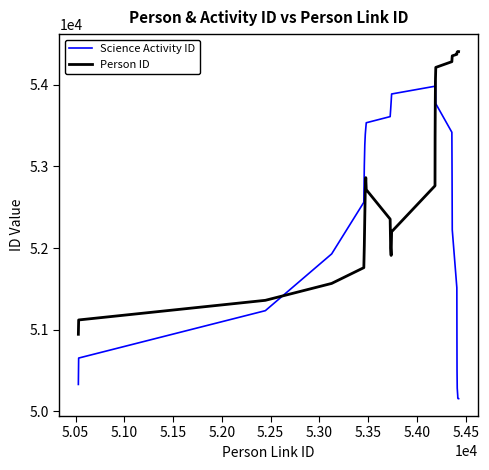

Which series has the largest total across all categories?

Person ID